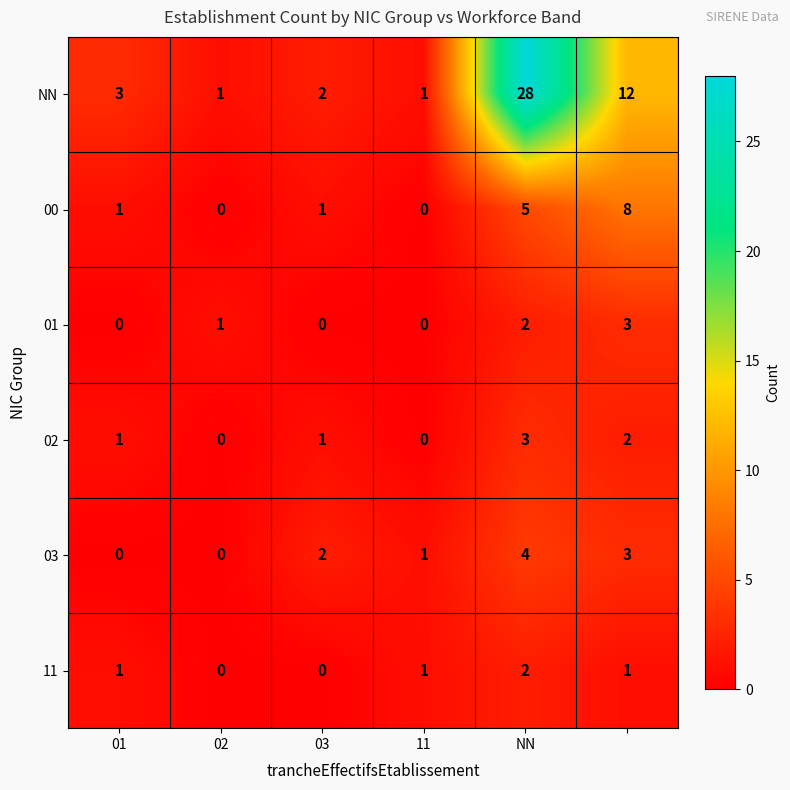

What is the sum of all 00 values?

15